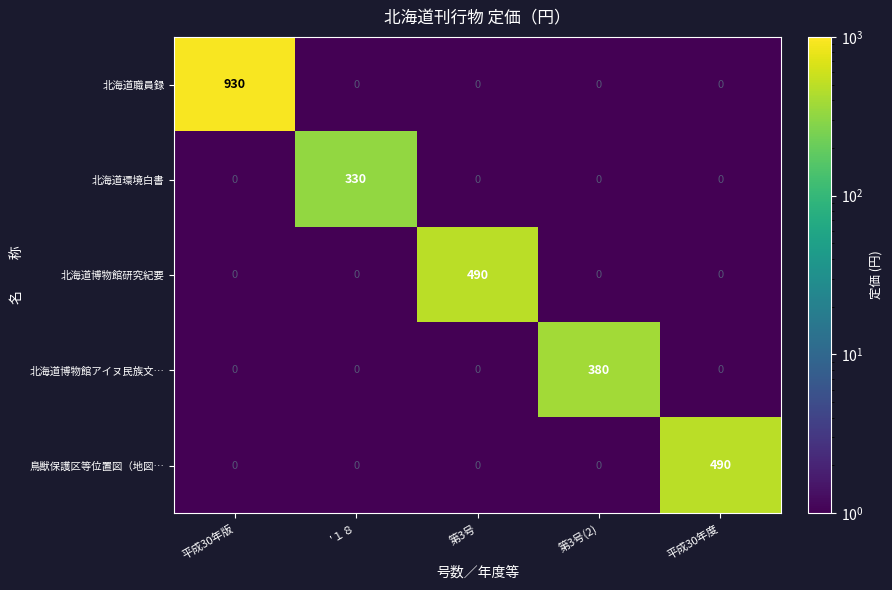

Is it true that 北海道博物館研究紀要 equals 239 at 第3号?

False